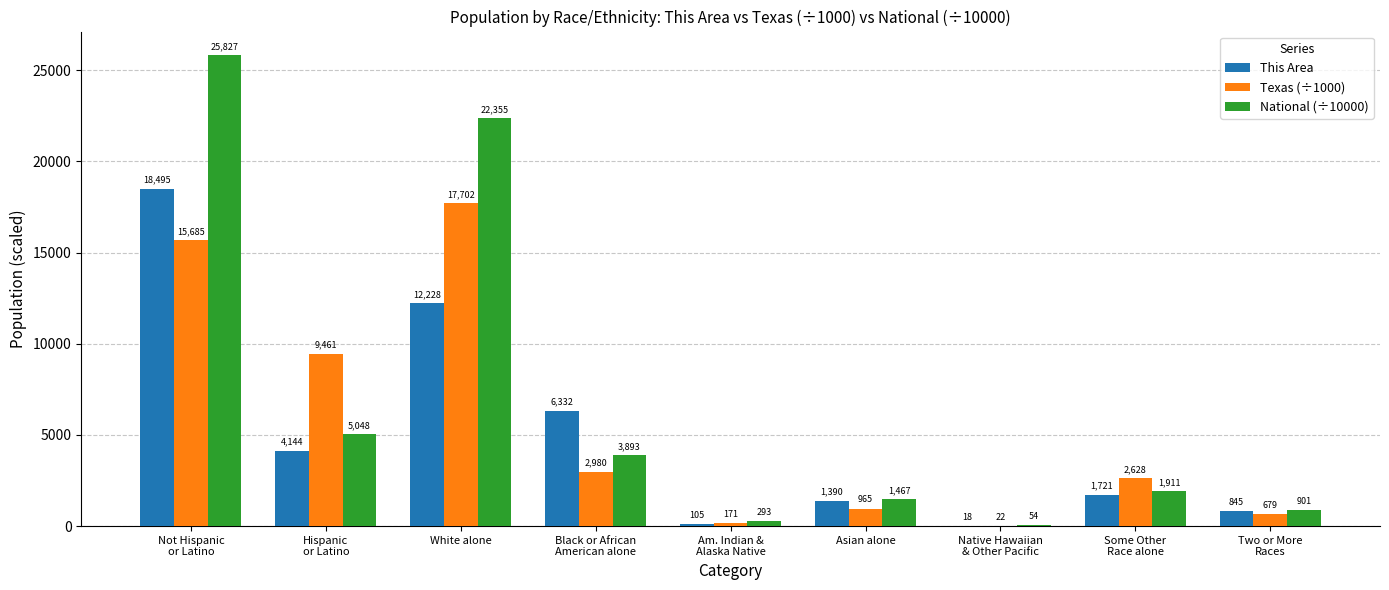

Where is Texas (÷1000) nearest to the value 8861?

Hispanic
or Latino